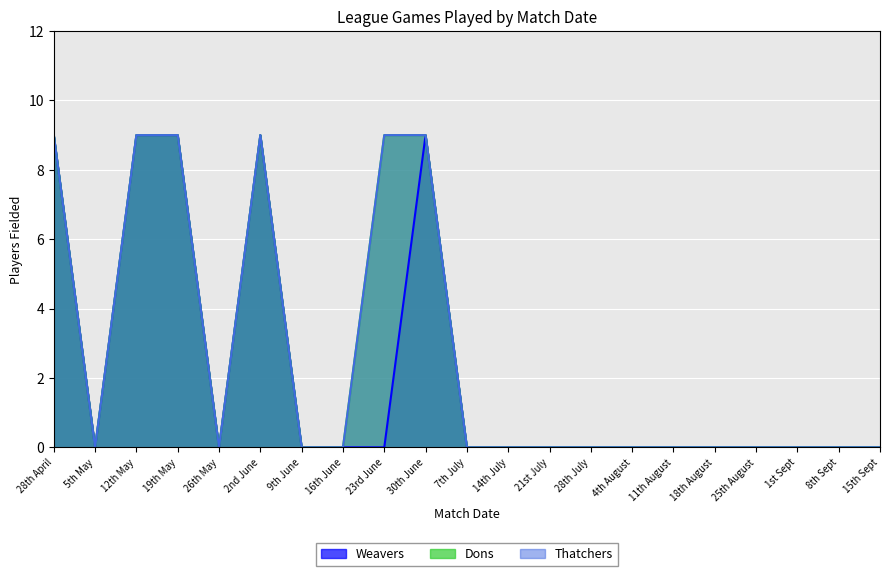

What is the average value of the Weavers series?

2